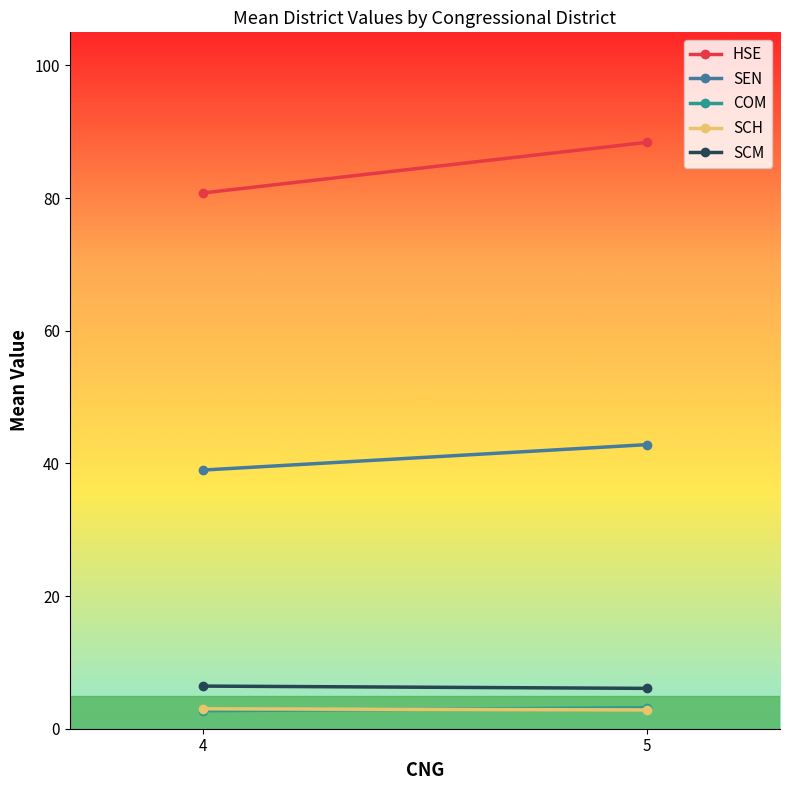

What is the minimum value shown in the chart?

2.7